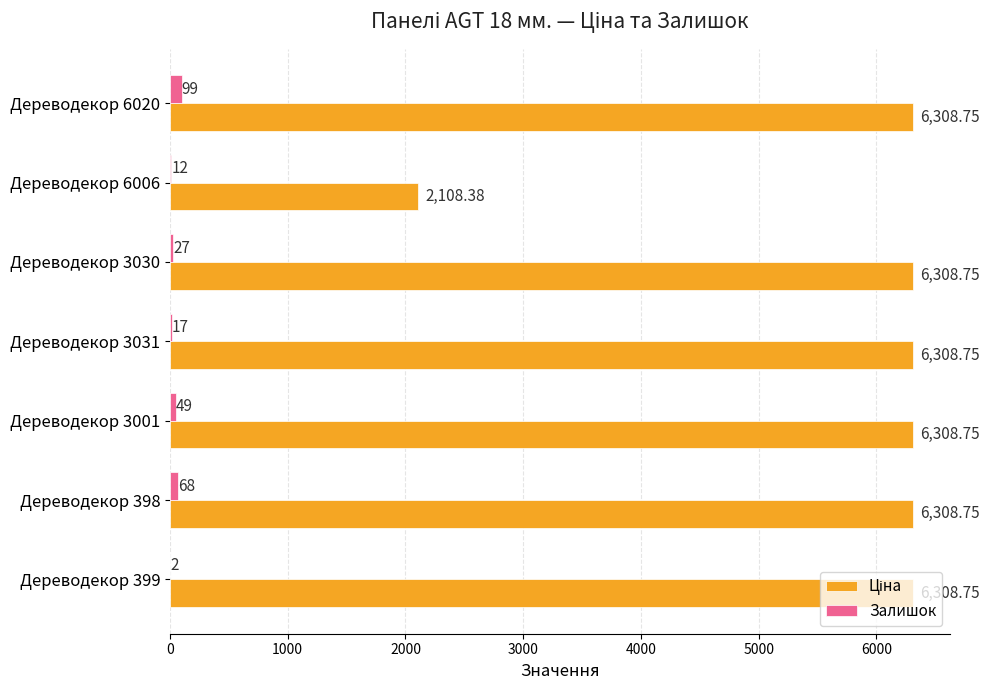

Which series changed the most between Дереводекор 3031 and Дереводекор 3030?

Залишок